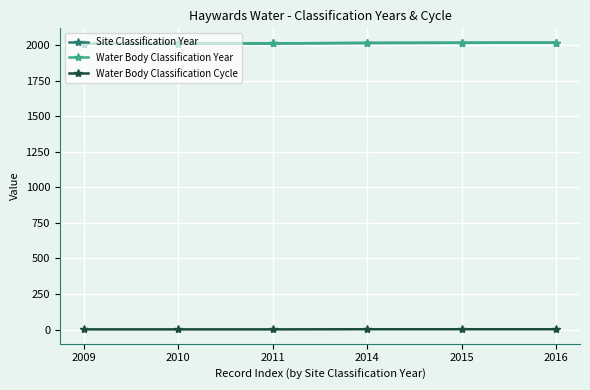

At which label is Water Body Classification Year closest to 2012?

2011